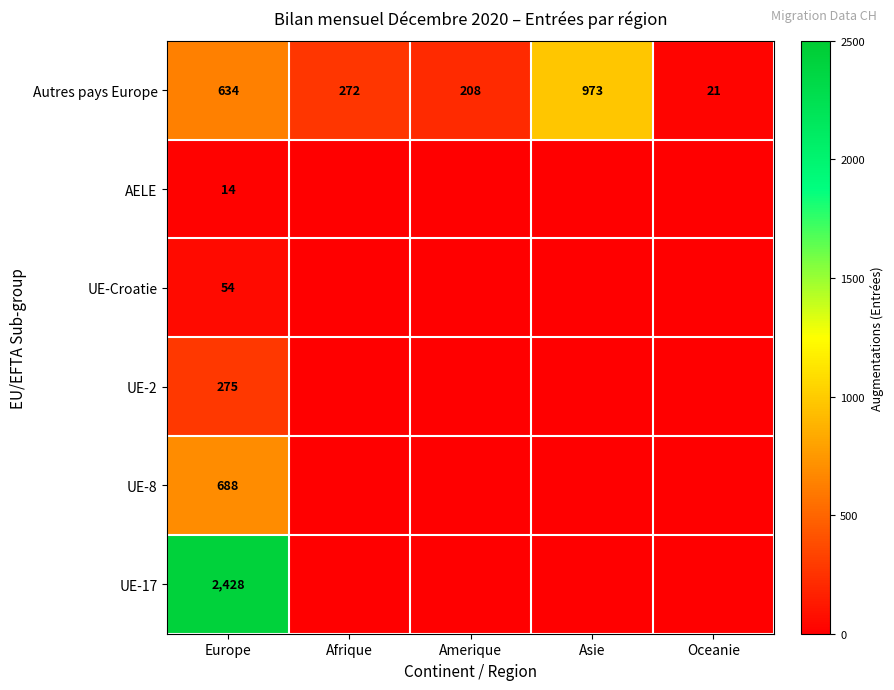

Is it true that Autres pays Europe equals 21 at Oceanie?

True